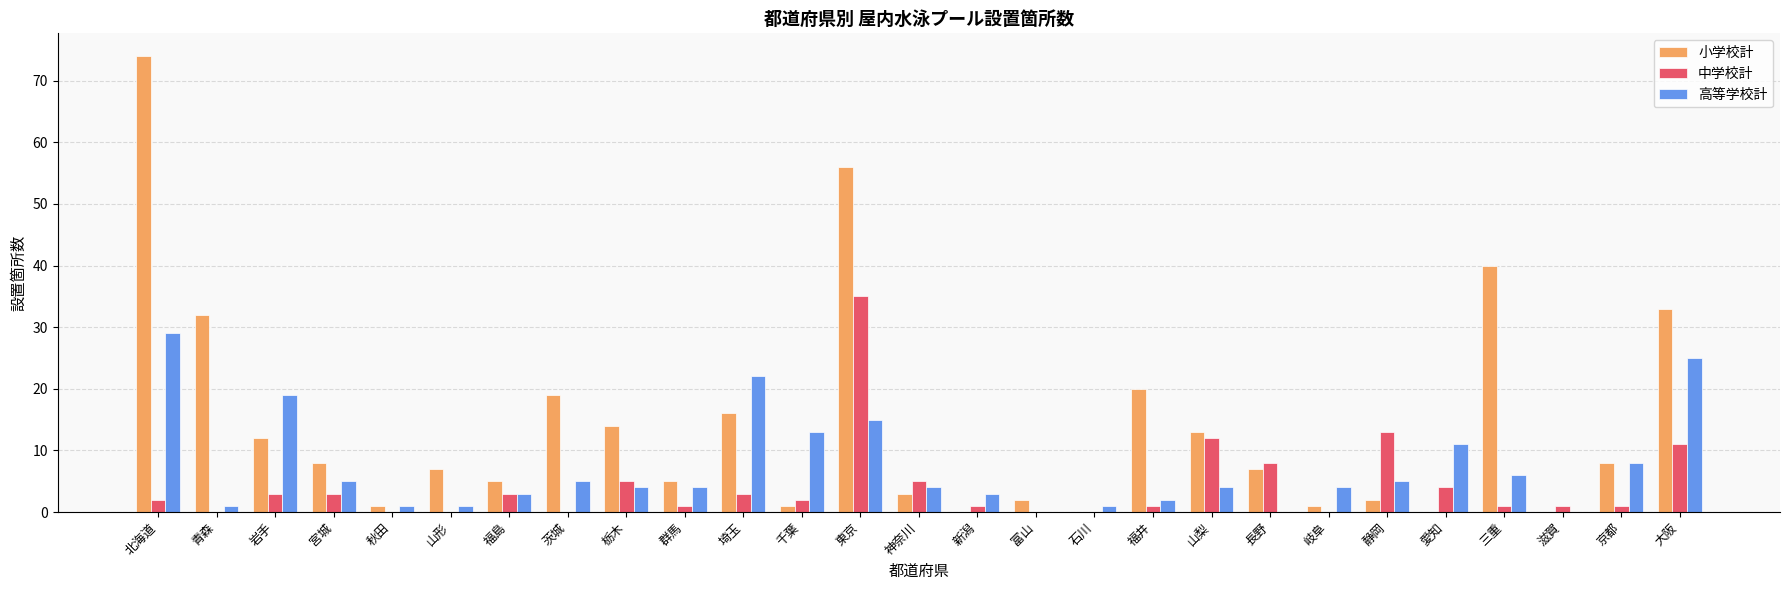

Is it true that 中学校計 equals 22 at 秋田?

False